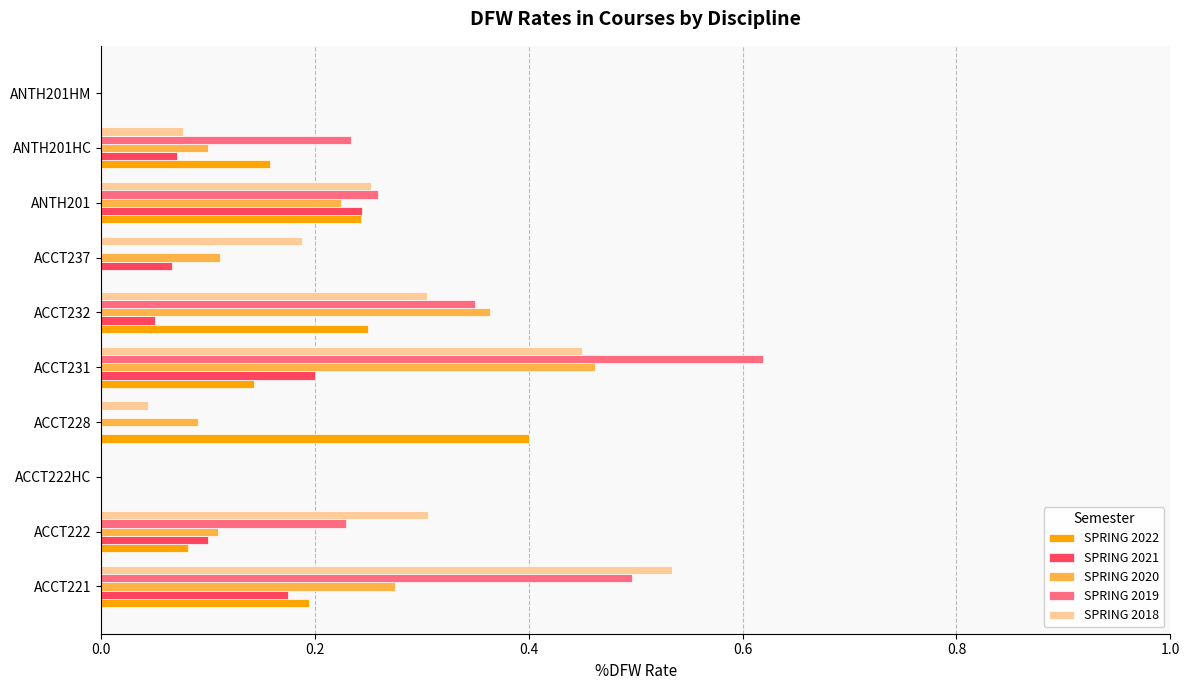

How many distinct data groups are displayed?

5